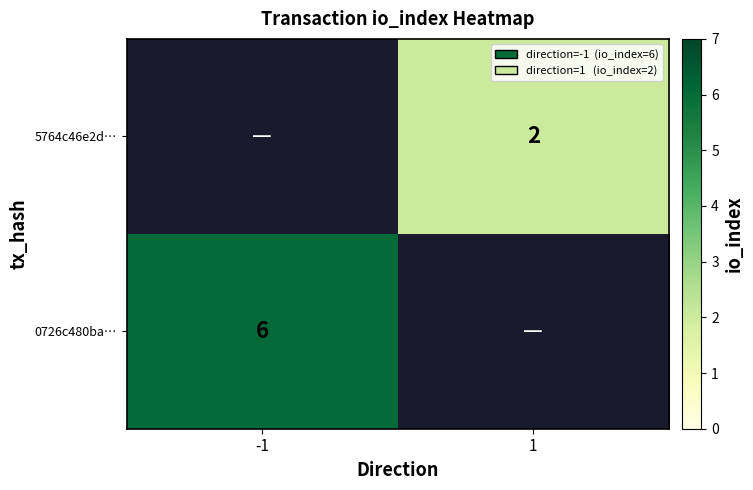

The value of 0726c480ba… at 1 is -4. True or false?

False